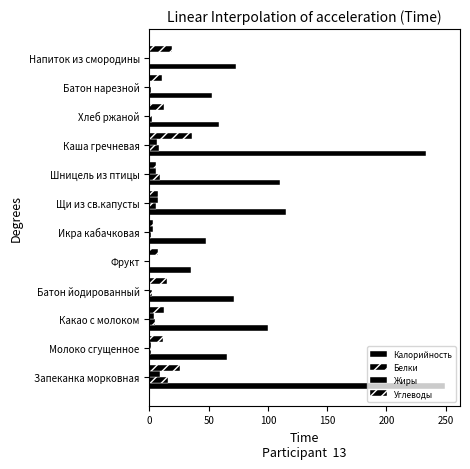

Count the number of categories in the chart.

12